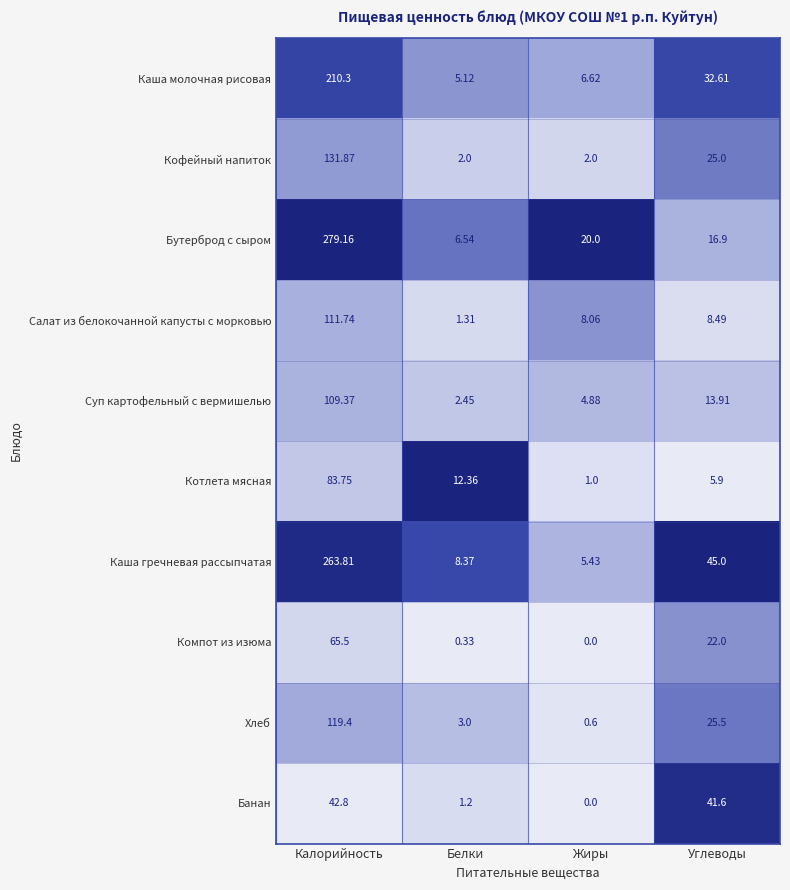

At Углеводы, list the series in order from smallest to largest.

Котлета мясная, Салат из белокочанной капусты с морковью, Суп картофельный с вермишелью, Бутерброд с сыром, Компот из изюма, Кофейный напиток, Хлеб, Каша молочная рисовая, Банан, Каша гречневая рассыпчатая